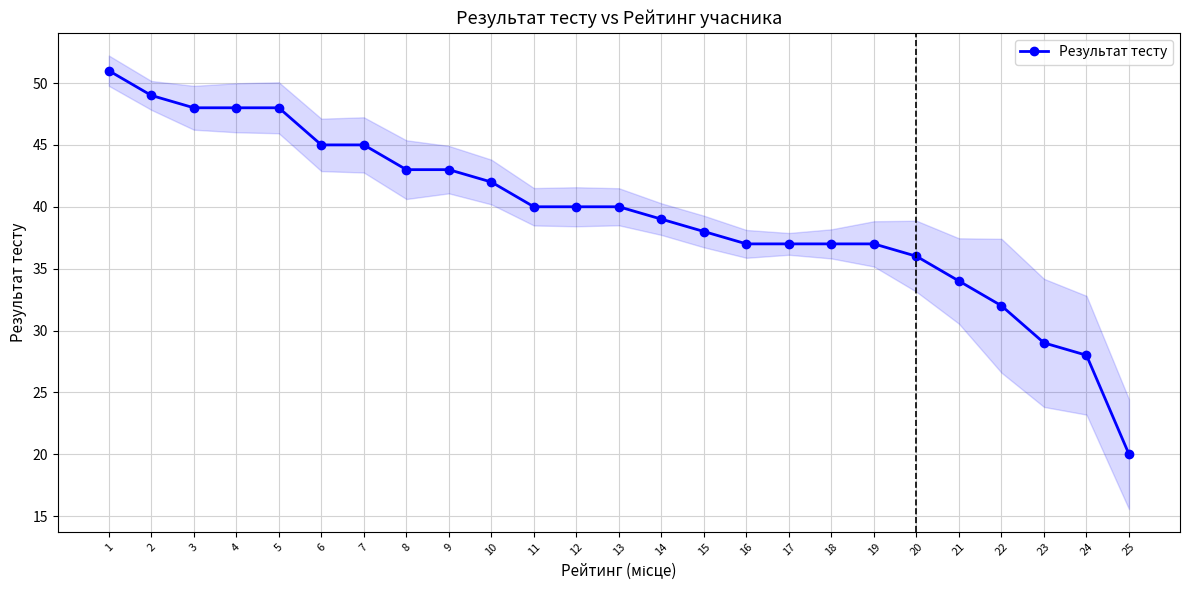

List the labels in order of value, smallest first.

25, 24, 23, 22, 21, 20, 16, 17, 18, 19, 15, 14, 11, 12, 13, 10, 8, 9, 6, 7, 3, 4, 5, 2, 1